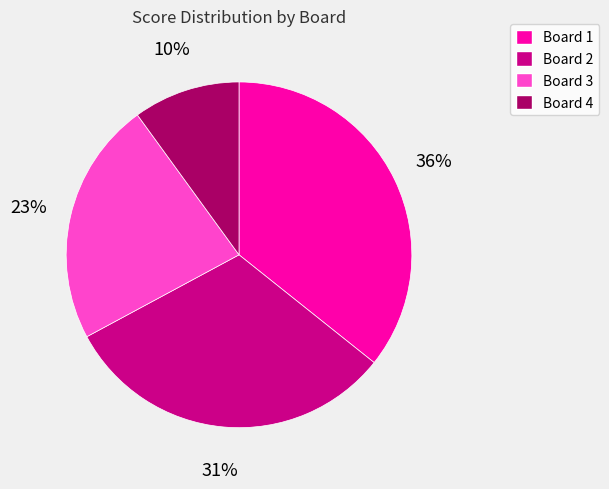

Which category has the smallest portion of the pie?

Board 4